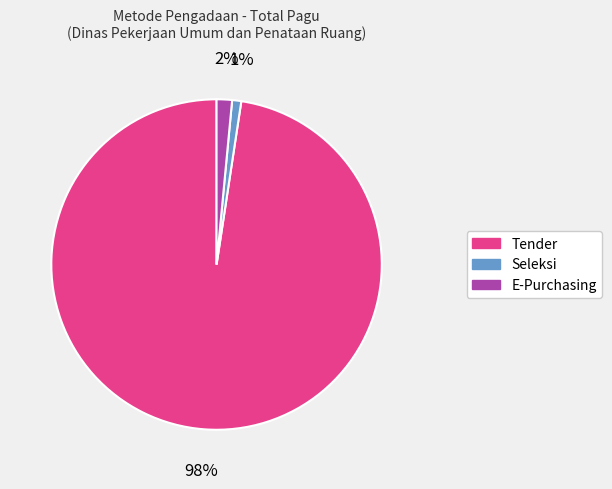

To the nearest percent, what is the average slice percentage?

33%